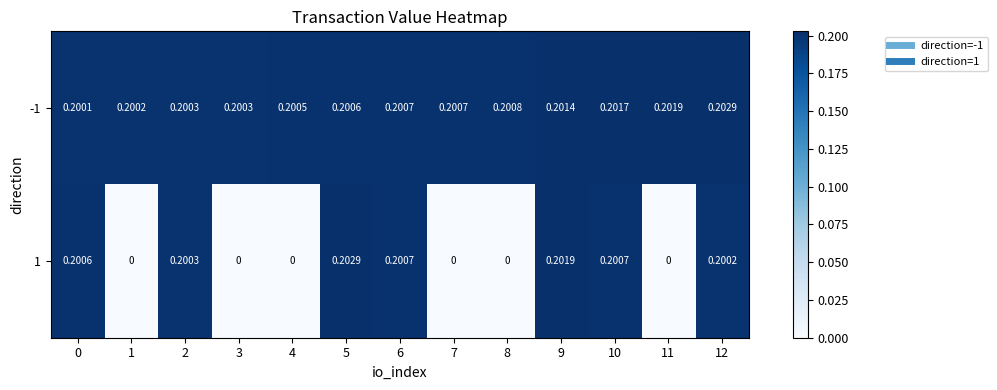

Reading right to left, transcribe all the data shown in this chart.

-1: 12=0.2	11=0.2	10=0.2	9=0.2	8=0.2	7=0.2	6=0.2	5=0.2	4=0.2	3=0.2	2=0.2	1=0.2	0=0.2
1: 12=0.2	11=0.0	10=0.2	9=0.2	8=0.0	7=0.0	6=0.2	5=0.2	4=0.0	3=0.0	2=0.2	1=0.0	0=0.2